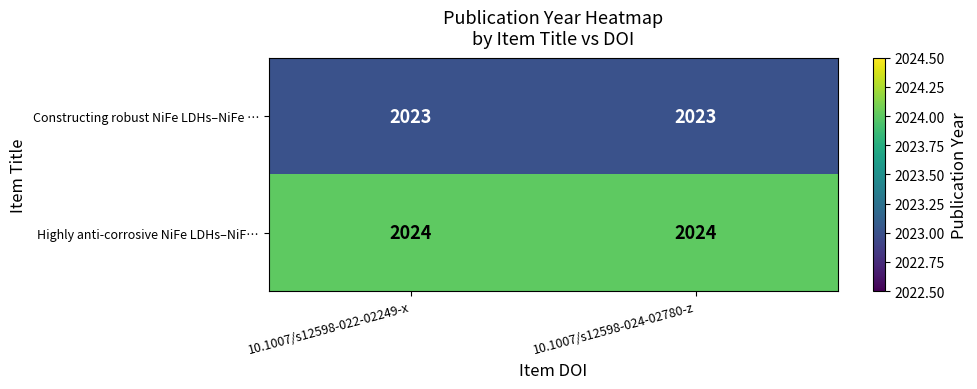

What is the spread (max minus min) of values at 10.1007/s12598-024-02780-z?

1